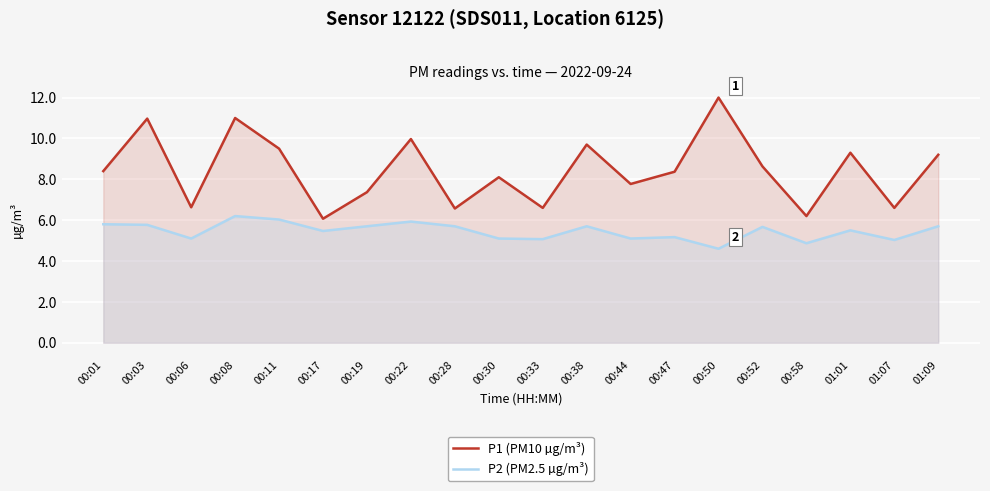

What value does the P1 (PM10 µg/m³) series have at 01:07?

6.6